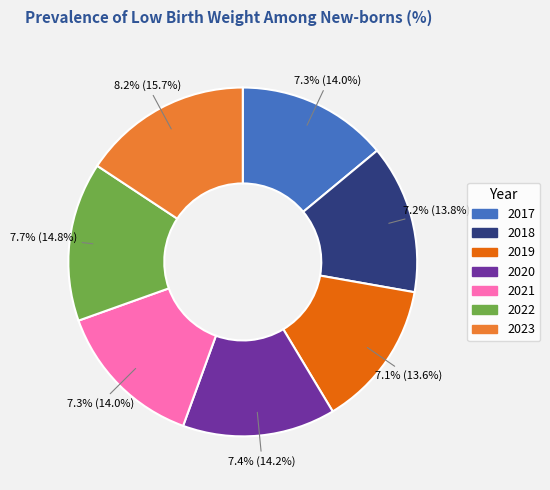

Is it true that 2019 is 14% of the pie?

True